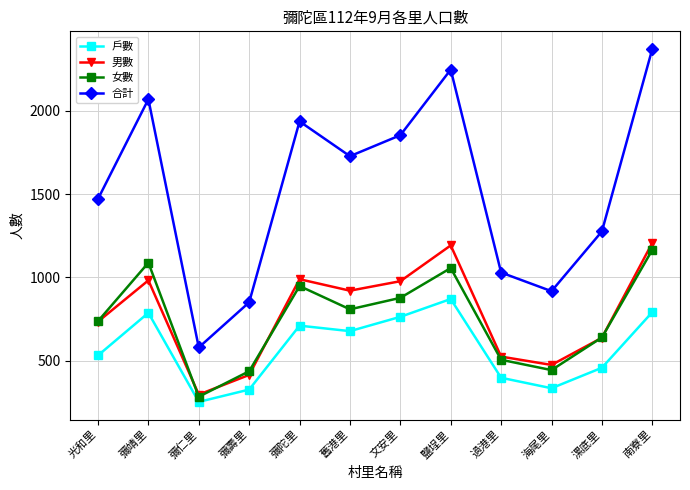

Which series has the widest spread of values?

合計